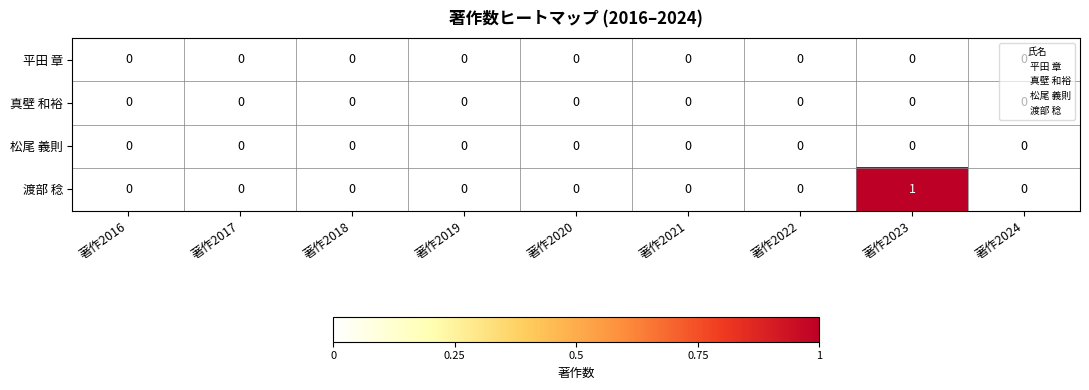

How many data points does each series have?

9